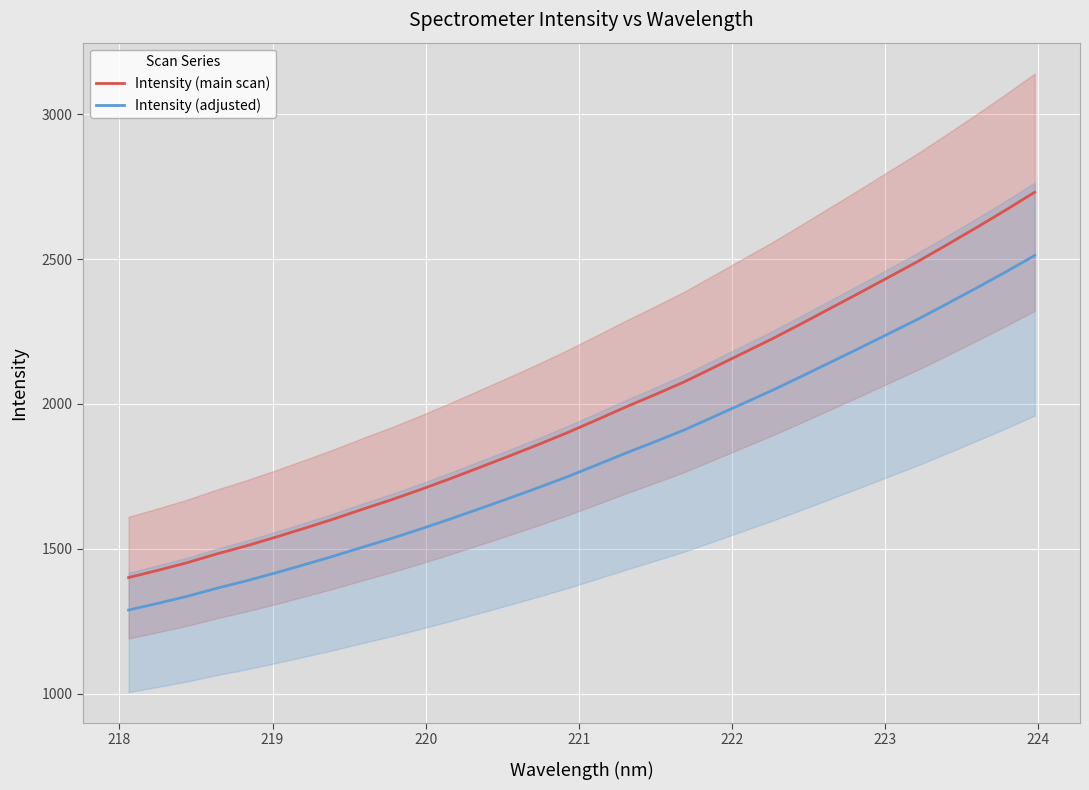

True or false: Intensity (adjusted) and Intensity (main scan) cross at least once.

False